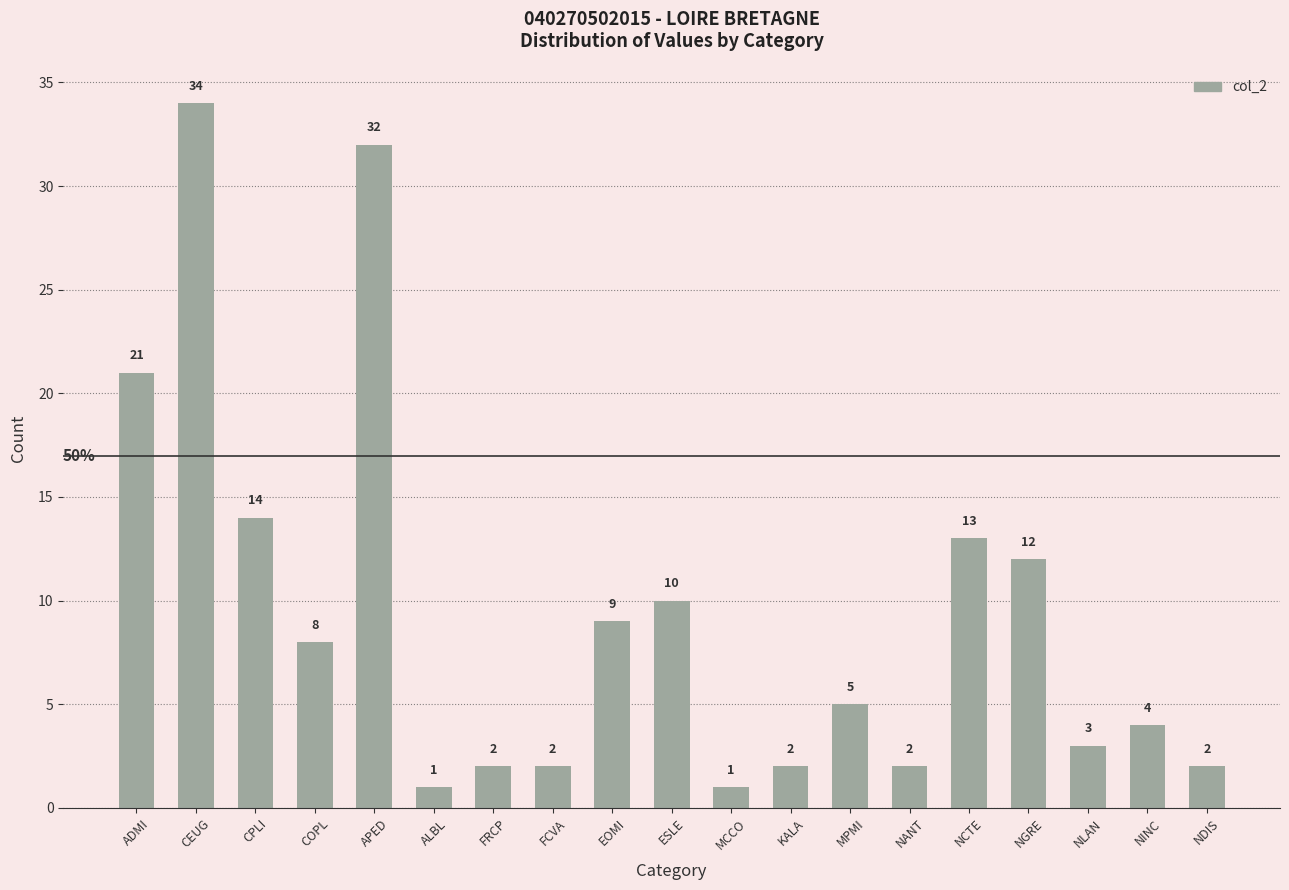

What is the approximate value at NCTE, to the nearest 10?

10